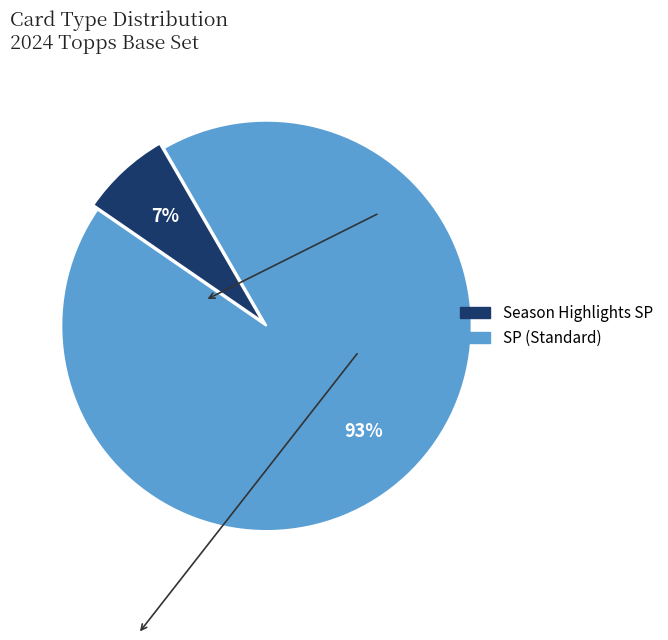

Which has a higher value, Season Highlights or SP?

SP